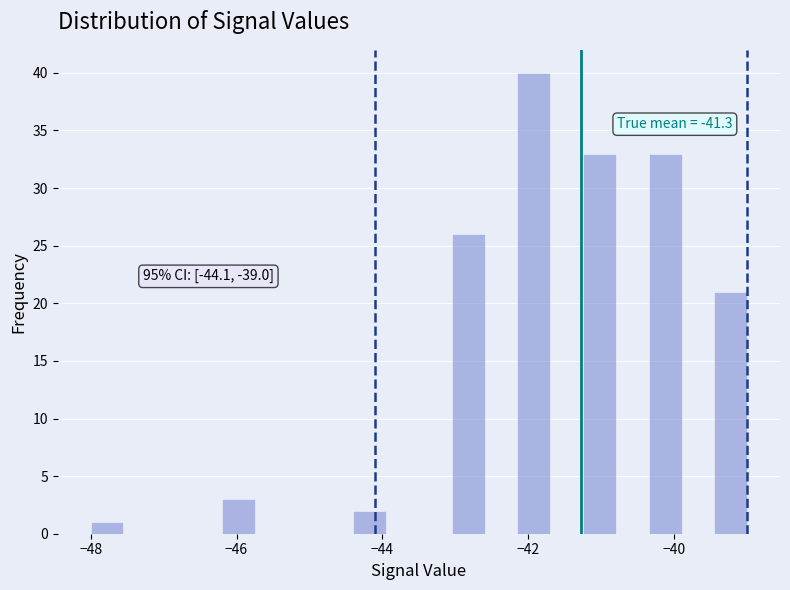

Around what value on the x-axis is the tallest bar? Give the approximate position of its centre, as read against the axis.

-42.0